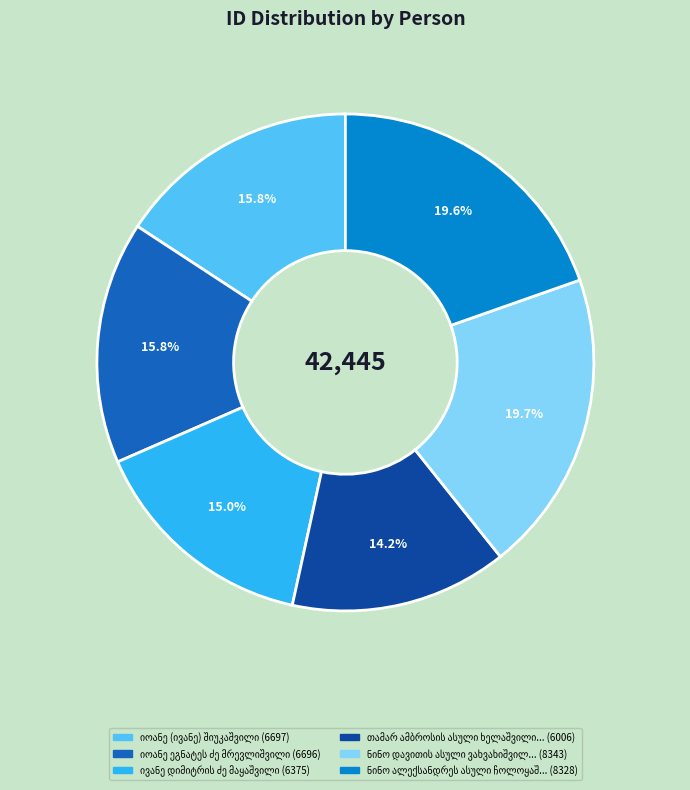

Is there a majority slice in this chart?

No